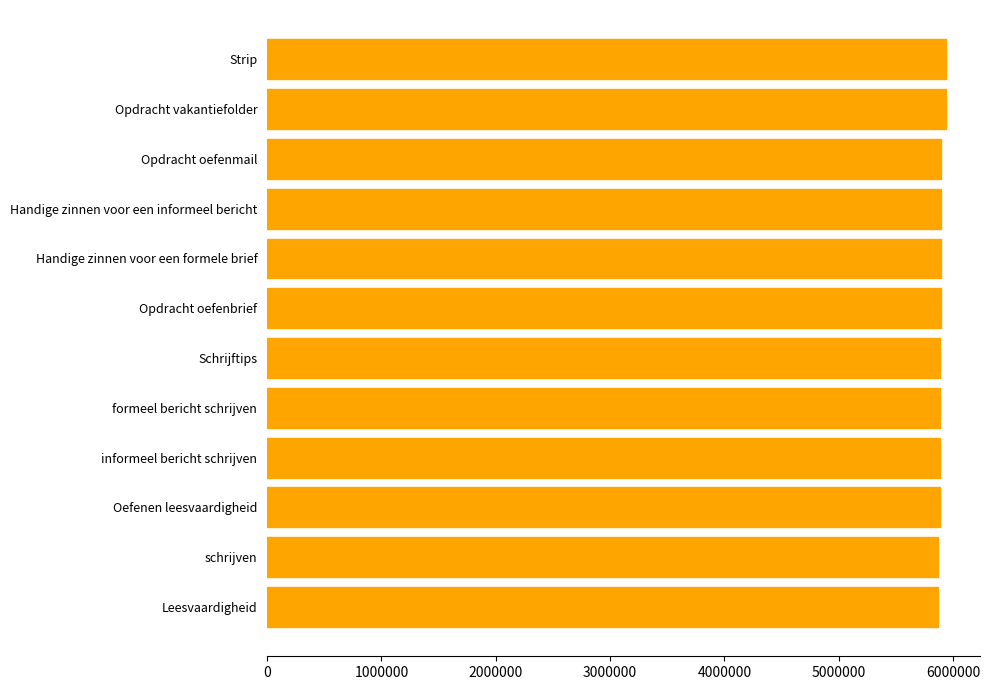

What is the difference between the second highest and minimum values?

68505